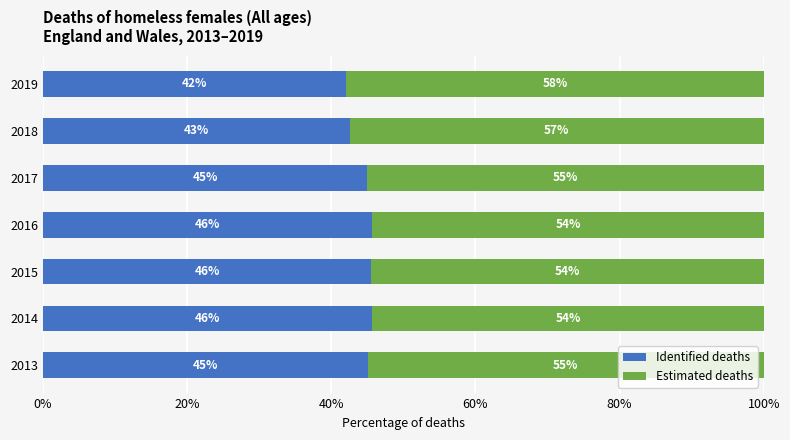

What are all the series names shown in the legend?

Identified deaths, Estimated deaths